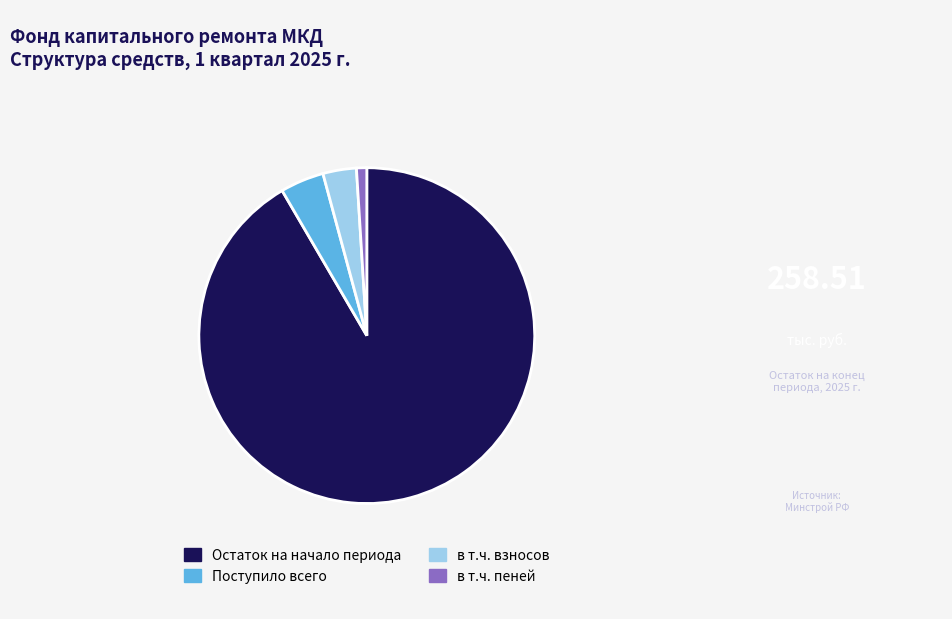

What is the majority slice?

Остаток на начало периода